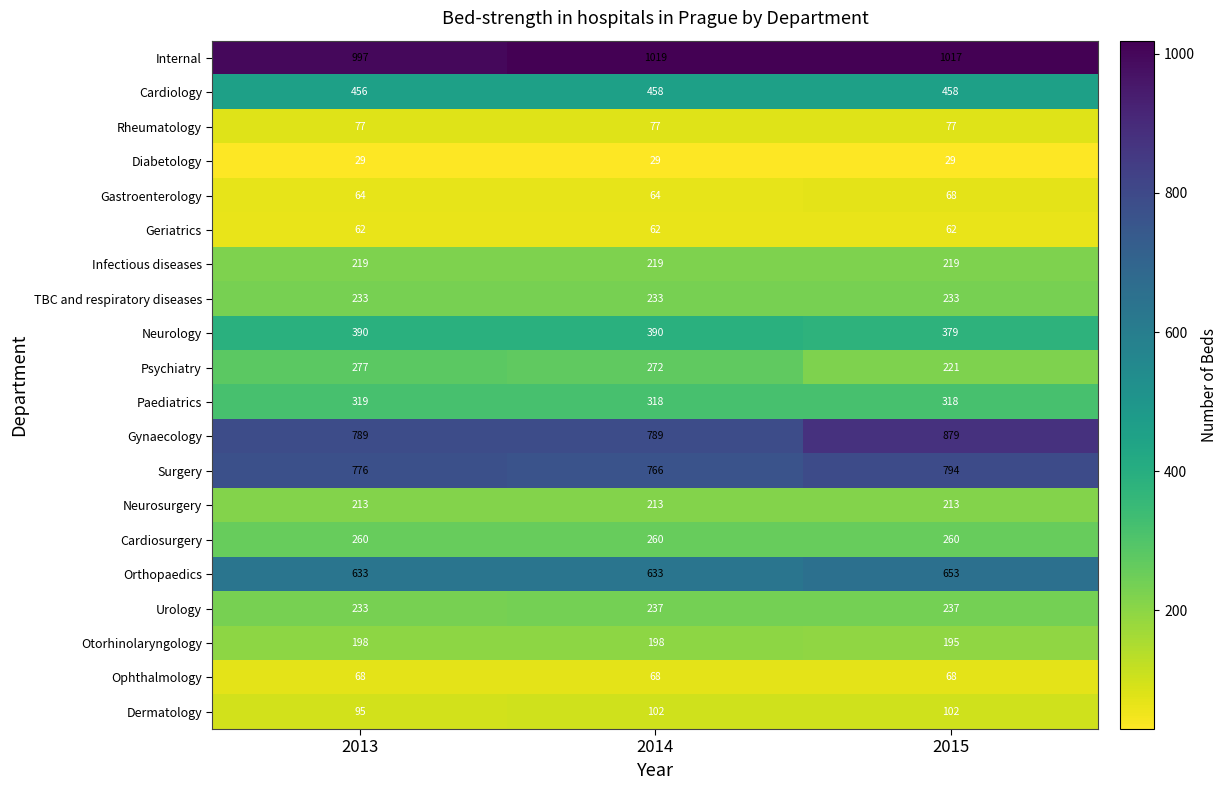

Is it true that Otorhinolaryngology equals 315 at 2013?

False